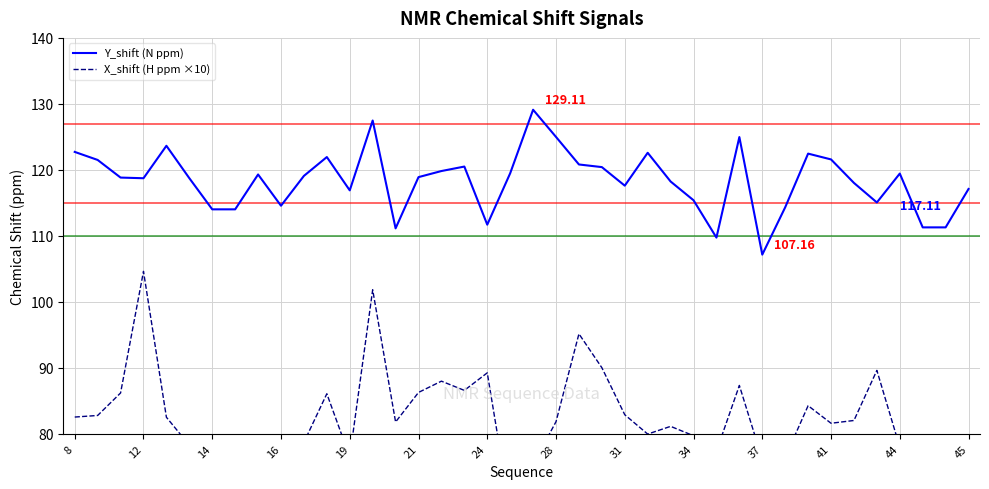

What is the minimum value for Y_shift (N ppm)?

107.2